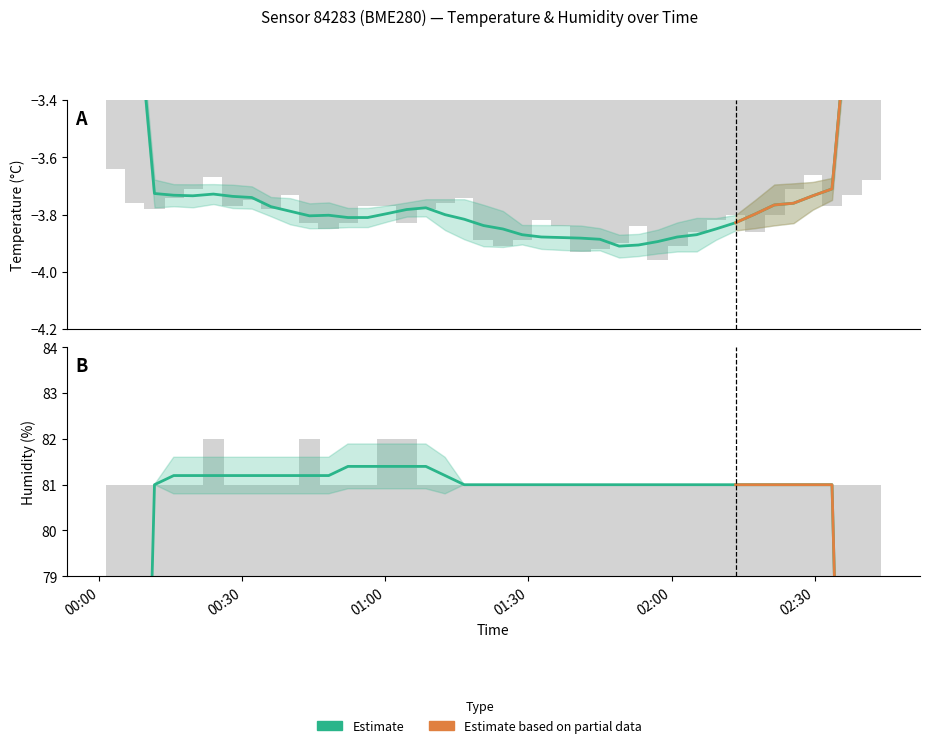

At which label does temperature reach its peak?

00:00